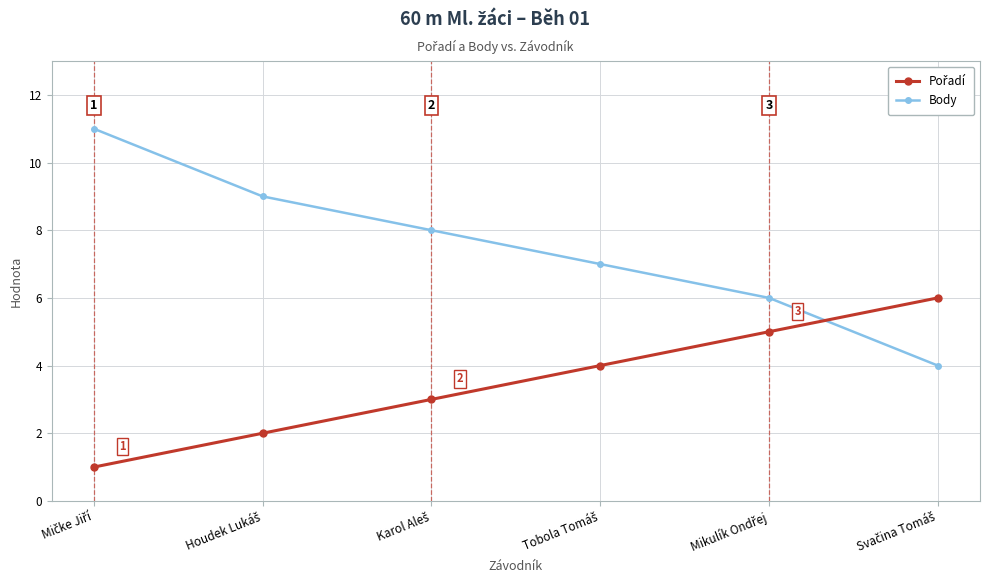

Which series has the widest spread of values?

Body